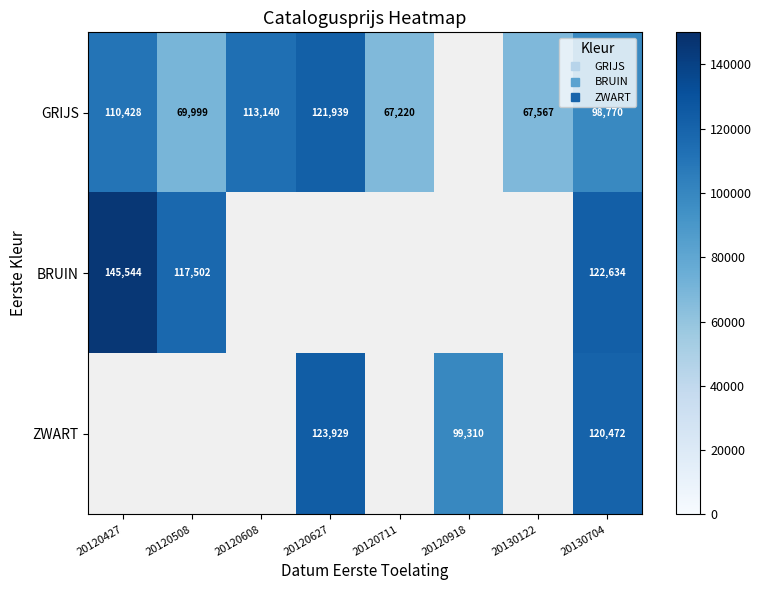

What is the maximum value shown in the chart?

145544.0